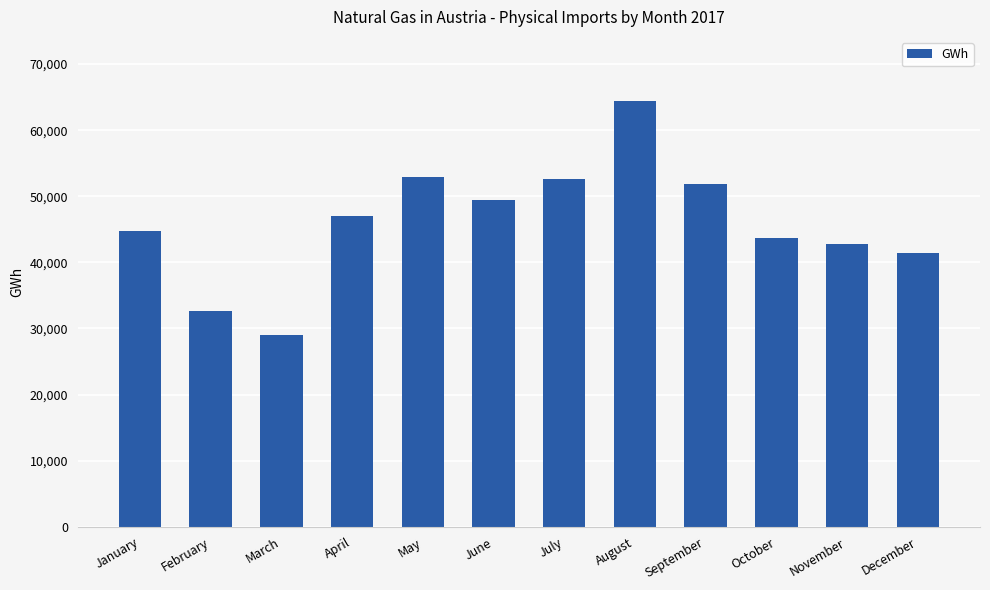

How many bars are there in total?

12